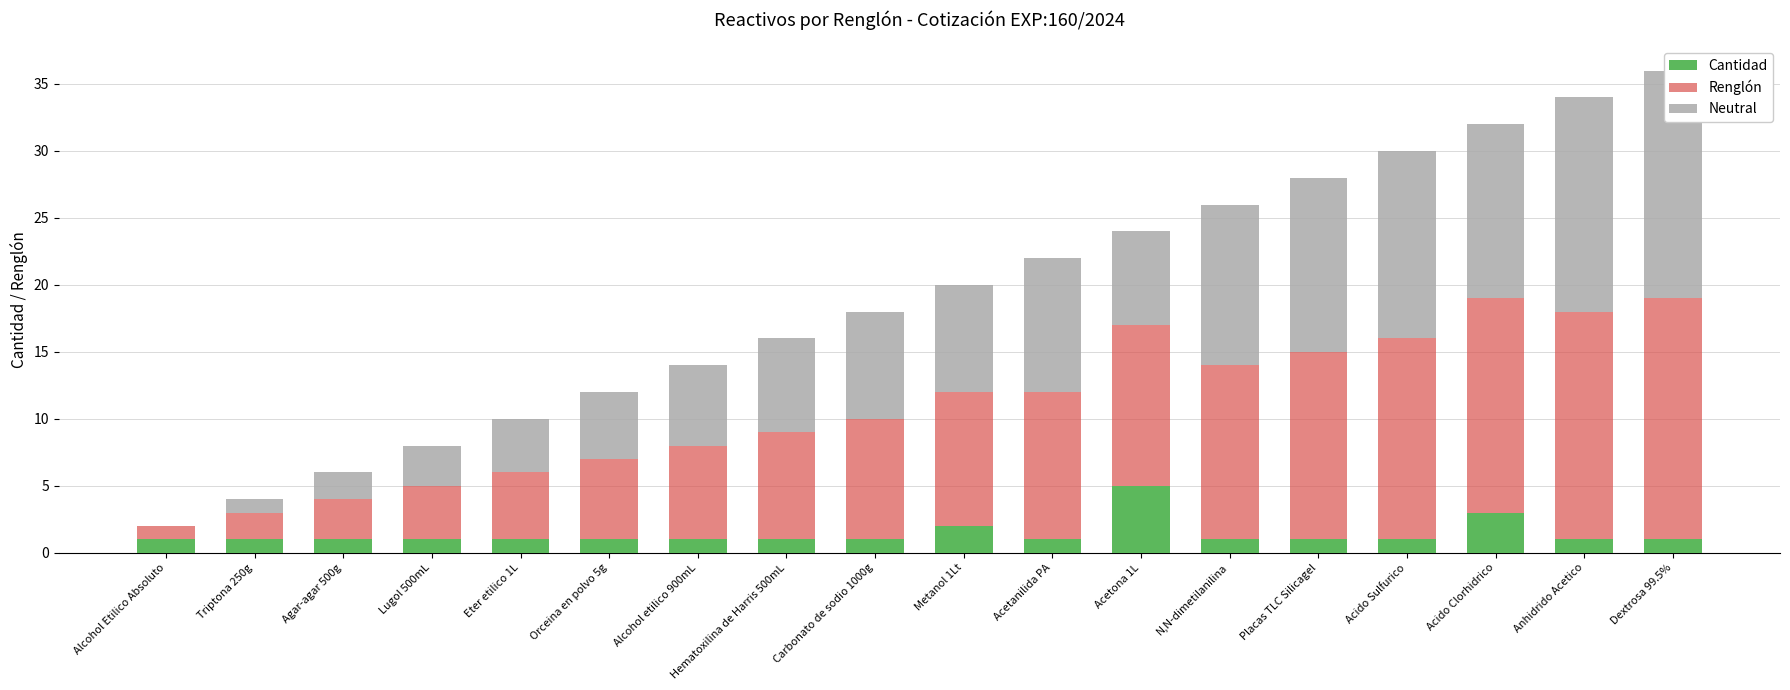

How many groups of bars are there?

18